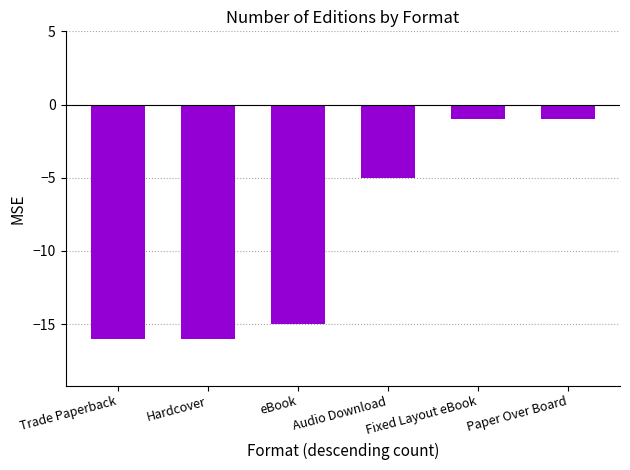

What is the minimum value shown in the chart?

-16